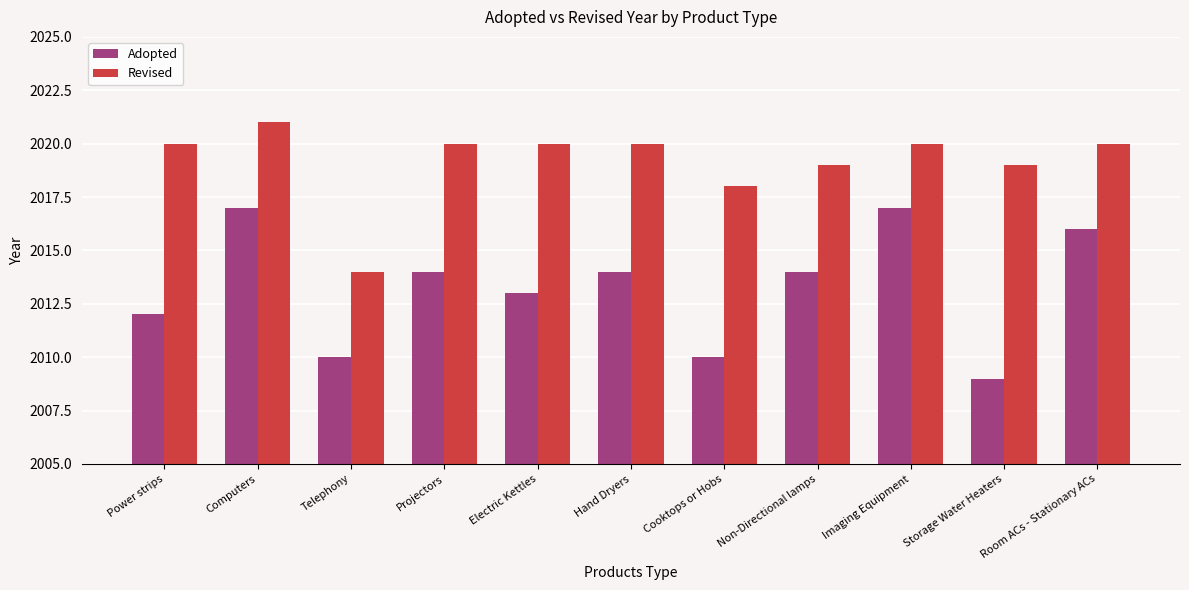

Where is Revised nearest to the value 2017?

Cooktops or Hobs